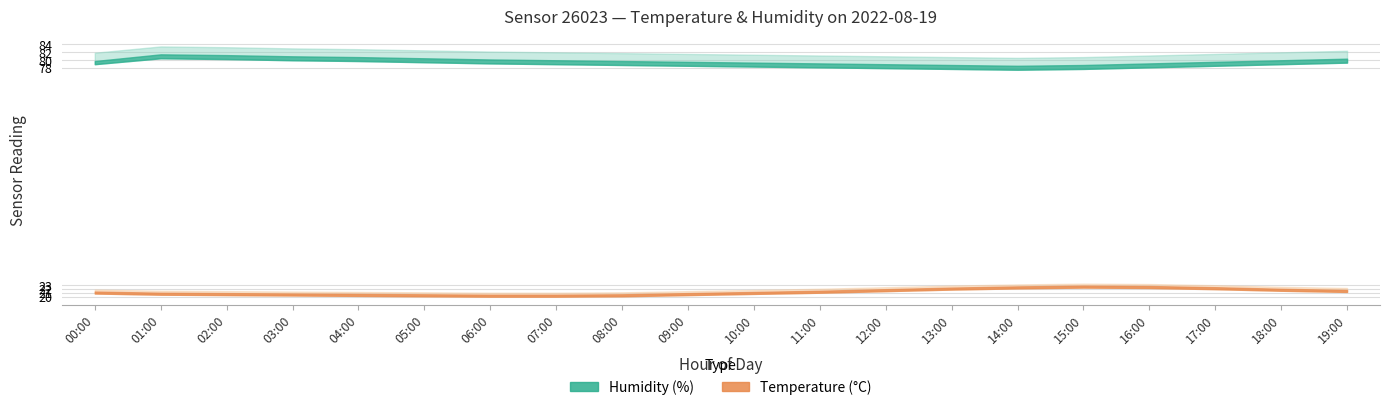

Reading left to right, transcribe all the data shown in this chart.

temperature: 21.4	21.1	21.0	20.9	20.8	20.7	20.6	20.6	20.7	21.0	21.3	21.6	22.0	22.4	22.7	22.9	22.8	22.5	22.1	21.8
temperature_upper: 21.9	21.6	21.5	21.4	21.3	21.2	21.1	21.1	21.2	21.5	21.8	22.1	22.5	22.9	23.2	23.4	23.3	23.0	22.6	22.3
temperature_lower: 20.9	20.6	20.5	20.4	20.3	20.2	20.1	20.1	20.2	20.5	20.8	21.1	21.5	21.9	22.2	22.4	22.3	22.0	21.6	21.3
humidity: 79.8	81.5	81.3	81.0	80.8	80.5	80.2	80.0	79.8	79.6	79.4	79.2	79.0	78.8	78.6	78.8	79.2	79.6	80.0	80.4
humidity_upper: 81.9	83.5	83.3	83.0	82.8	82.5	82.2	82.0	81.8	81.6	81.4	81.2	81.0	80.8	80.6	80.8	81.2	81.6	82.0	82.4
humidity_lower: 79.0	80.5	80.3	80.0	79.8	79.5	79.2	79.0	78.8	78.6	78.4	78.2	78.0	77.8	77.6	77.8	78.2	78.6	79.0	79.4